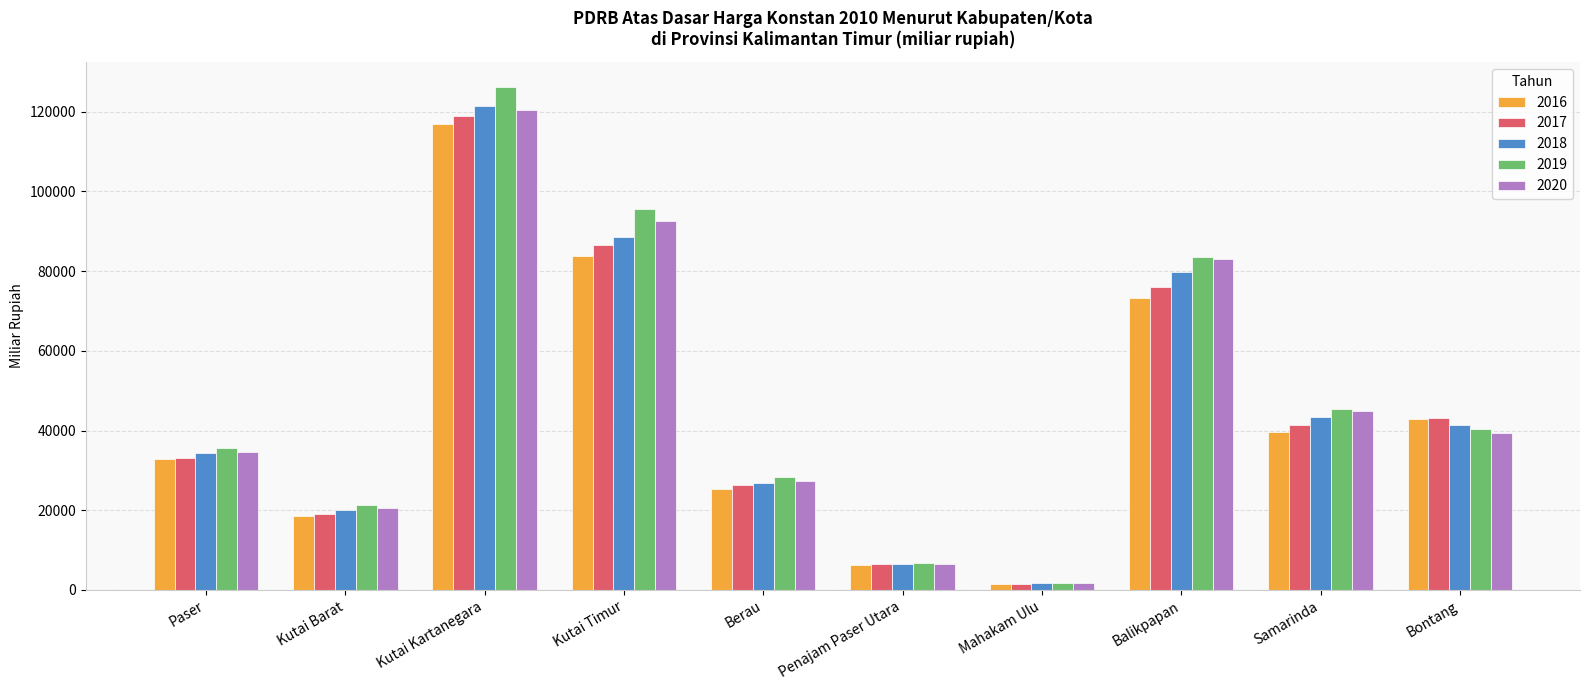

What is the maximum value for 2016?

117035.6